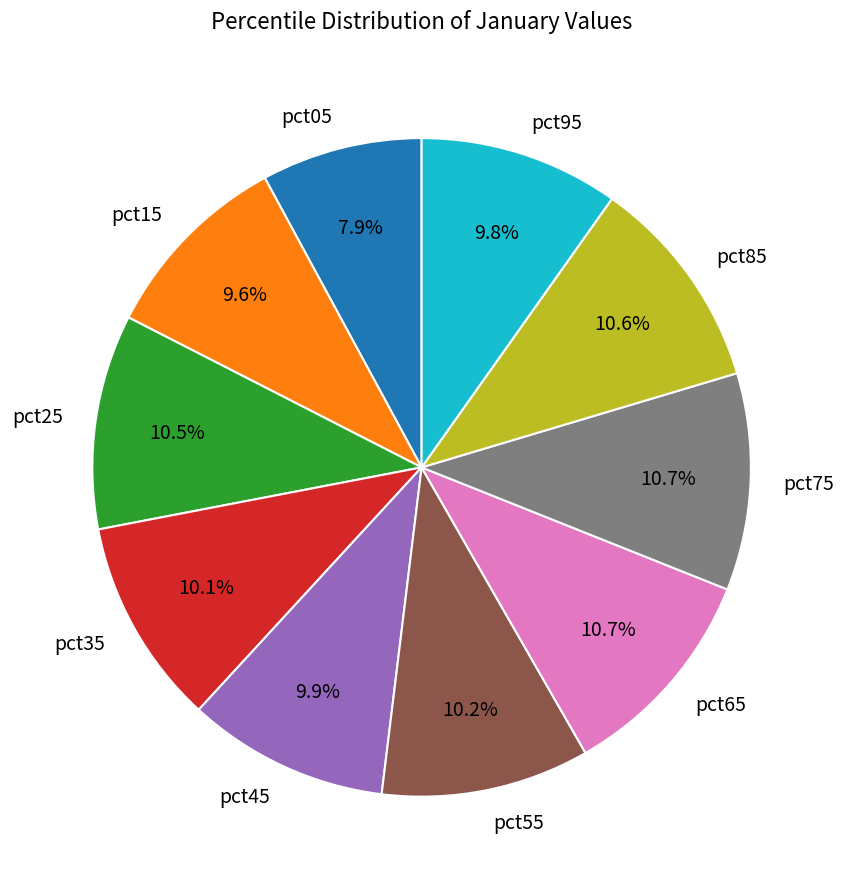

Does any single category account for the majority?

No